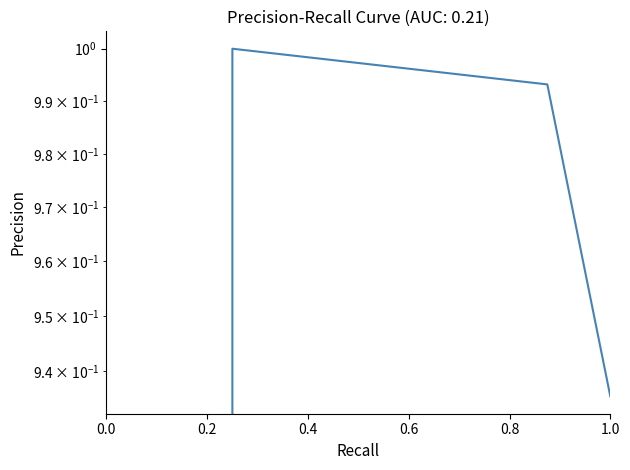

Rank the categories by value from lowest to highest.

0.0, 0.6, 0.4, 0.2